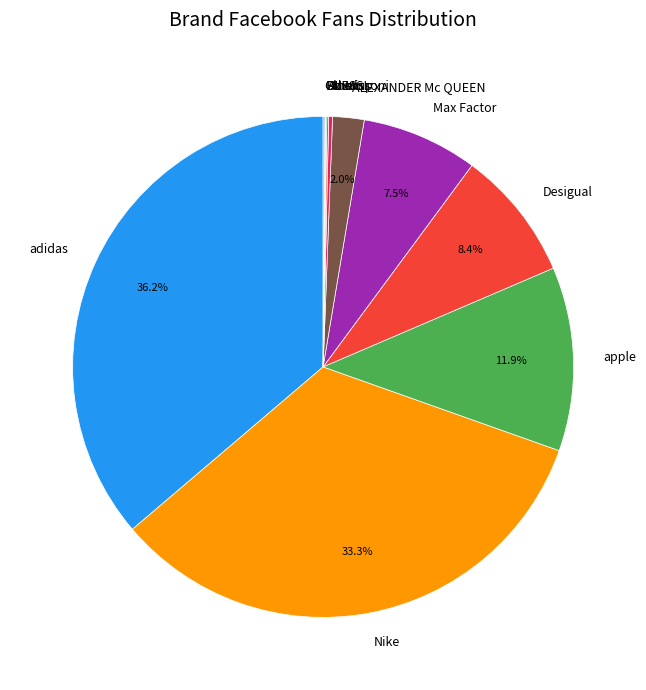

Which category has the biggest portion of the pie?

adidas